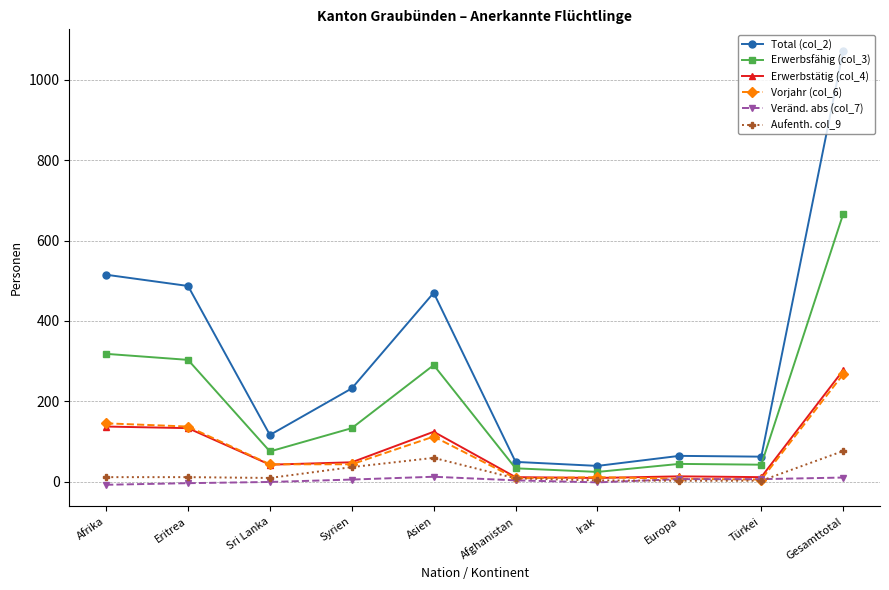

The Total (col_2) series shows 161 at Sri Lanka. True or false?

False